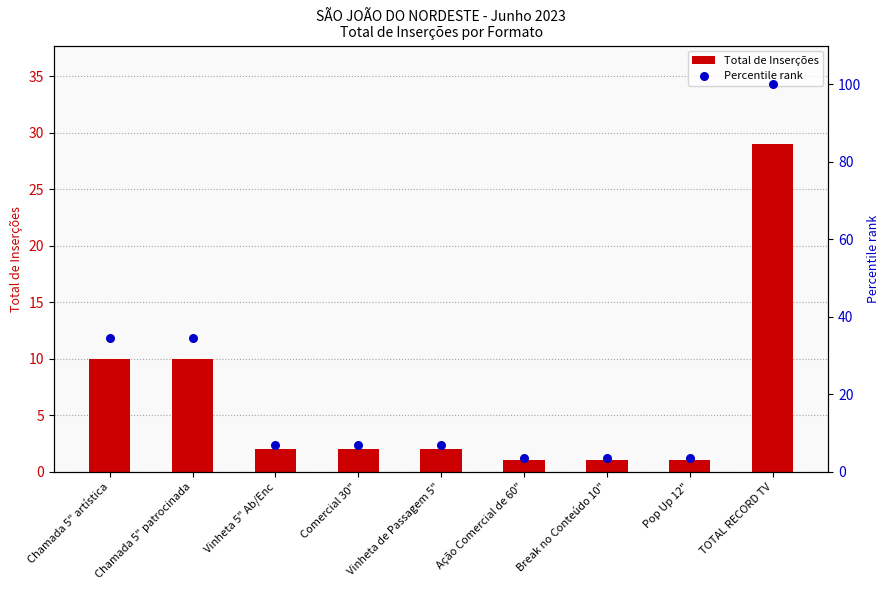

What are all the series names shown in the legend?

Total de Inserções, Percentile rank